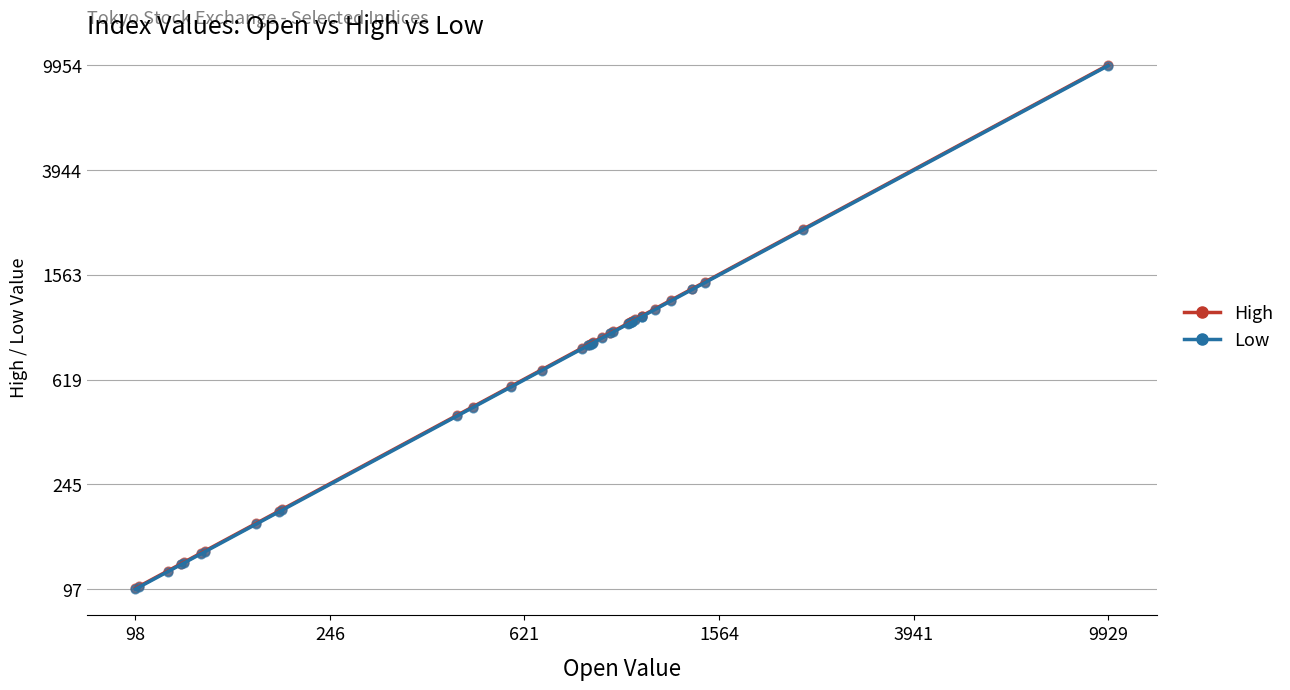

Which series has the largest Y range (max minus min)?

High